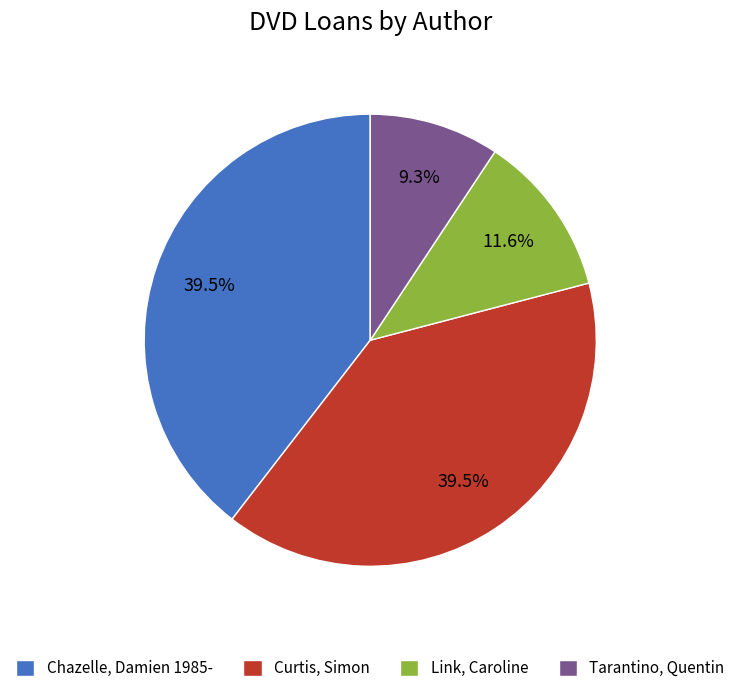

What percentage is NOT represented by Tarantino, Quentin?

90.7%